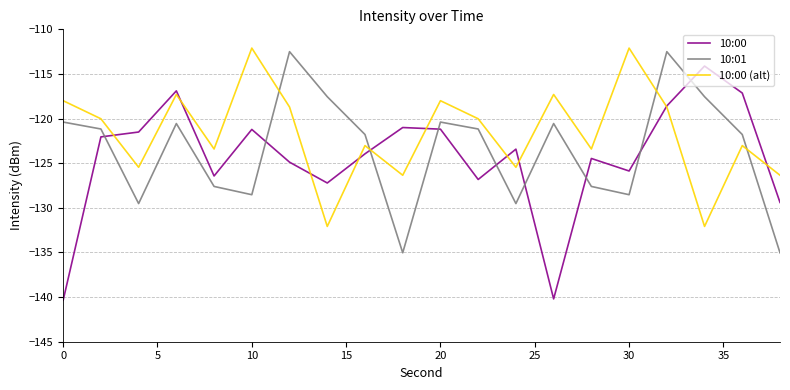

How many intersections are there between 10:01 and 10:00 (alt)?

4